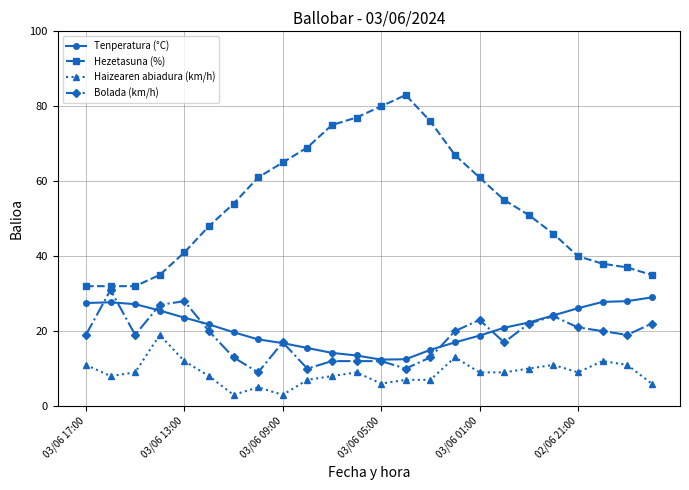

Which series has the largest total across all categories?

Hezetasuna (%)